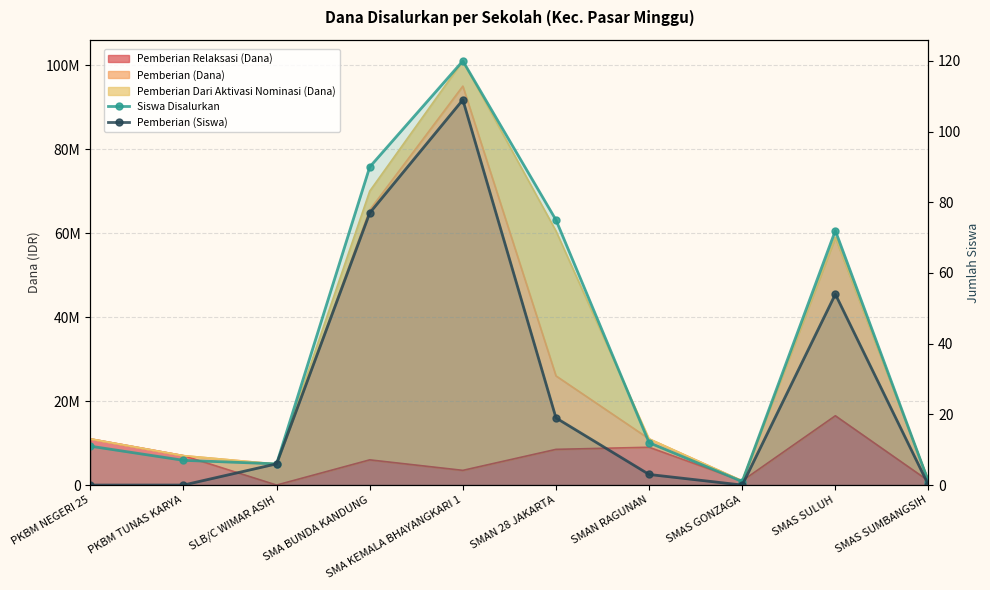

True or false: Pemberian (Siswa) and Siswa Disalurkan cross at least once.

False